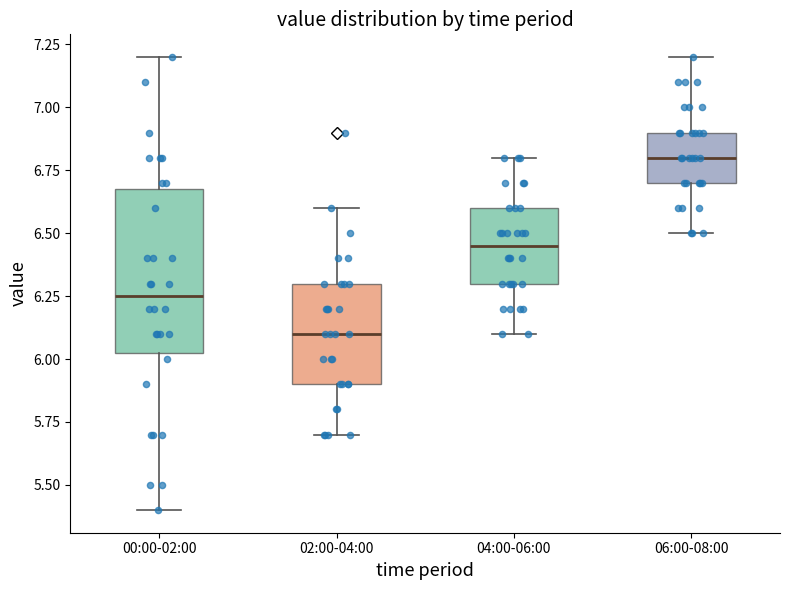

Which box is the tallest, from its lower edge to its upper edge?

00:00-02:00